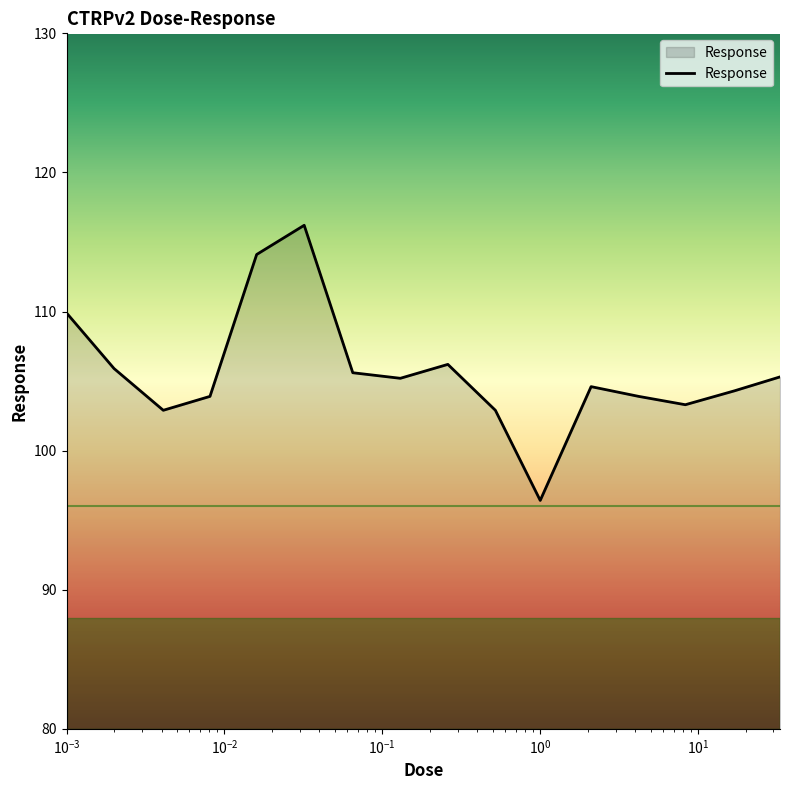

What is the minimum value shown in the chart?

96.4